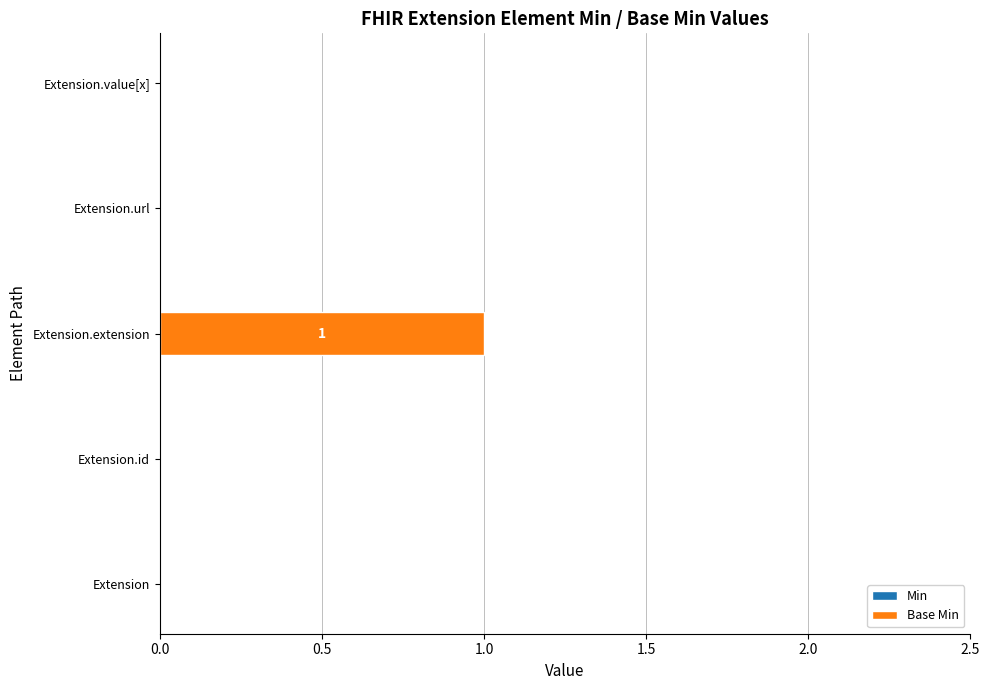

Is it true that the value at Extension.value[x] is 0?

True